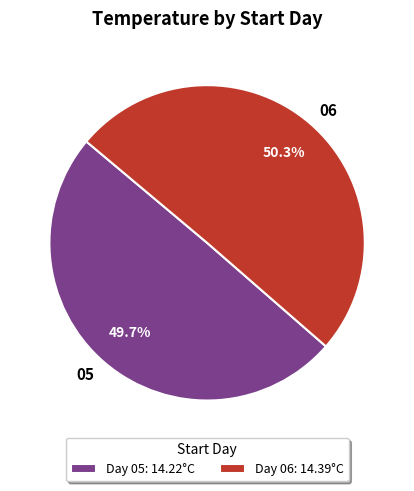

Which slice is the smallest?

05